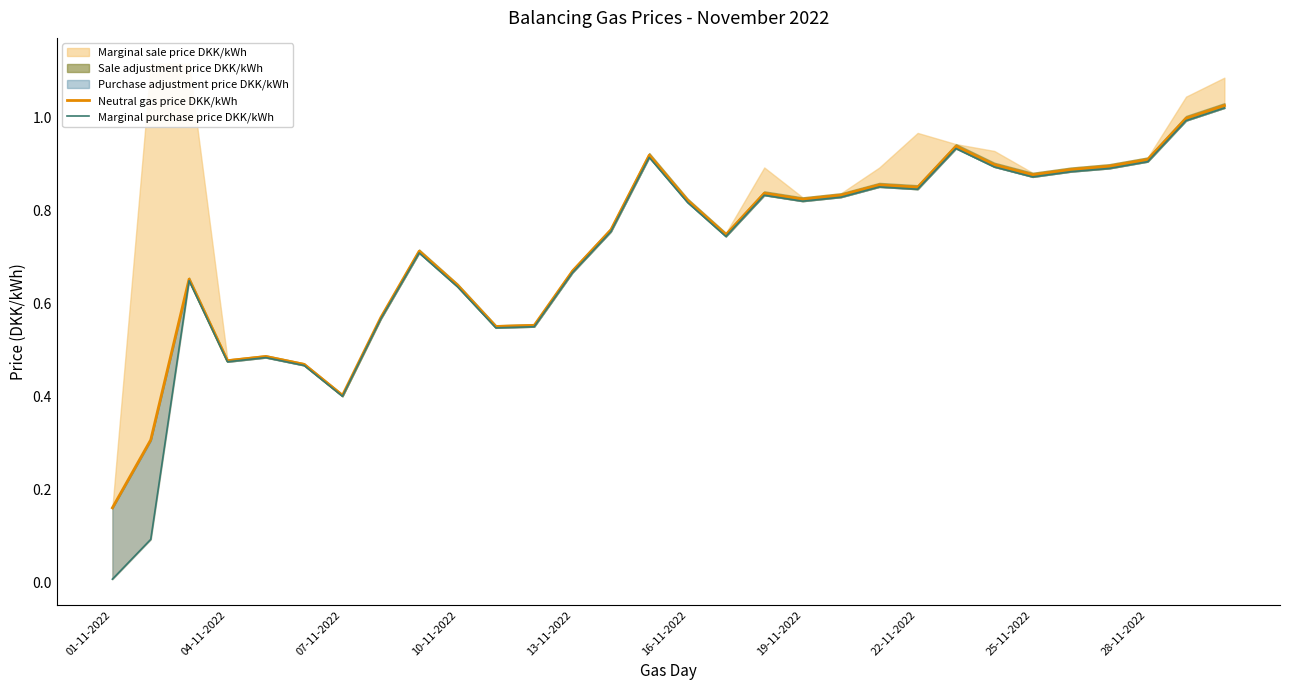

At which label is Neutral gas price DKK/kWh closest to 0?

01-11-2022